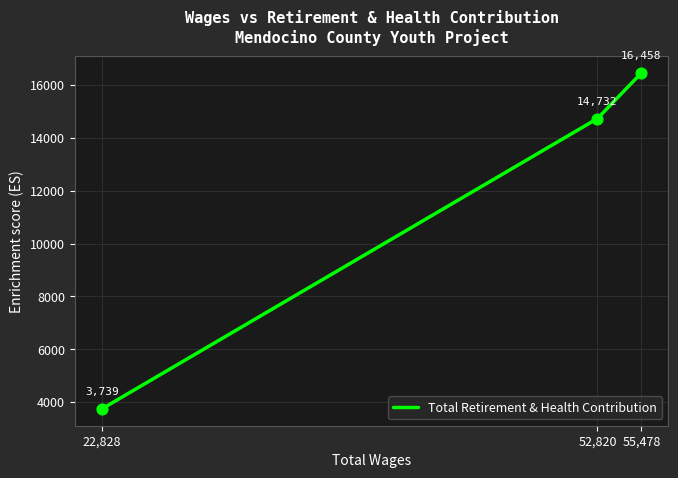

What is the ratio of the value at 55,478 to the value at 22,828?

4.4